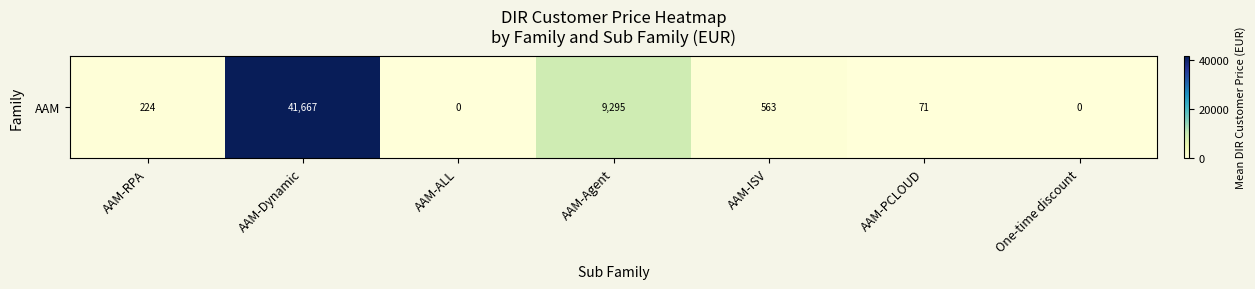

Reading right to left, list all the values displayed in this chart.

0.0	70.5	562.7	9294.9	0.0	41667.2	224.5